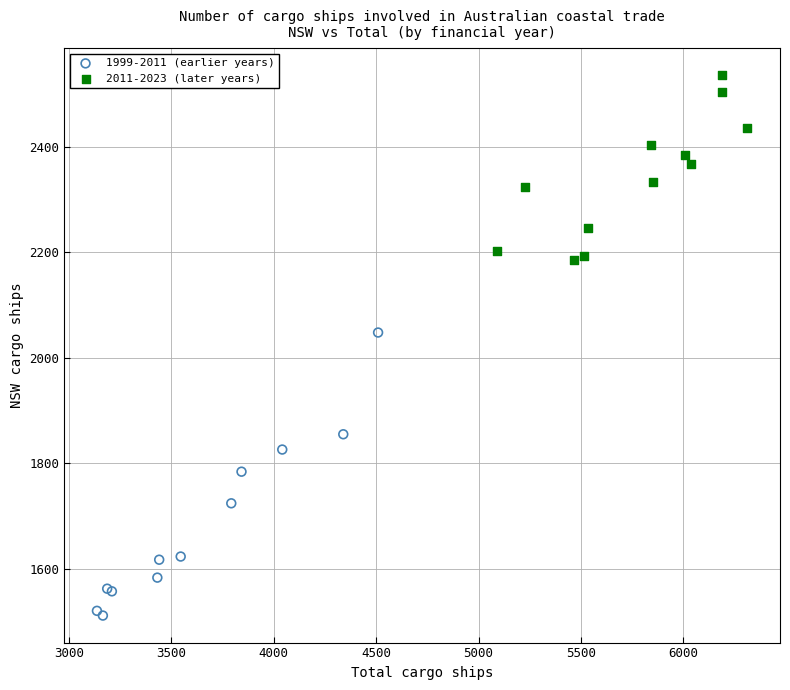

Which series reaches the maximum Y coordinate?

2011-2023 (later years)